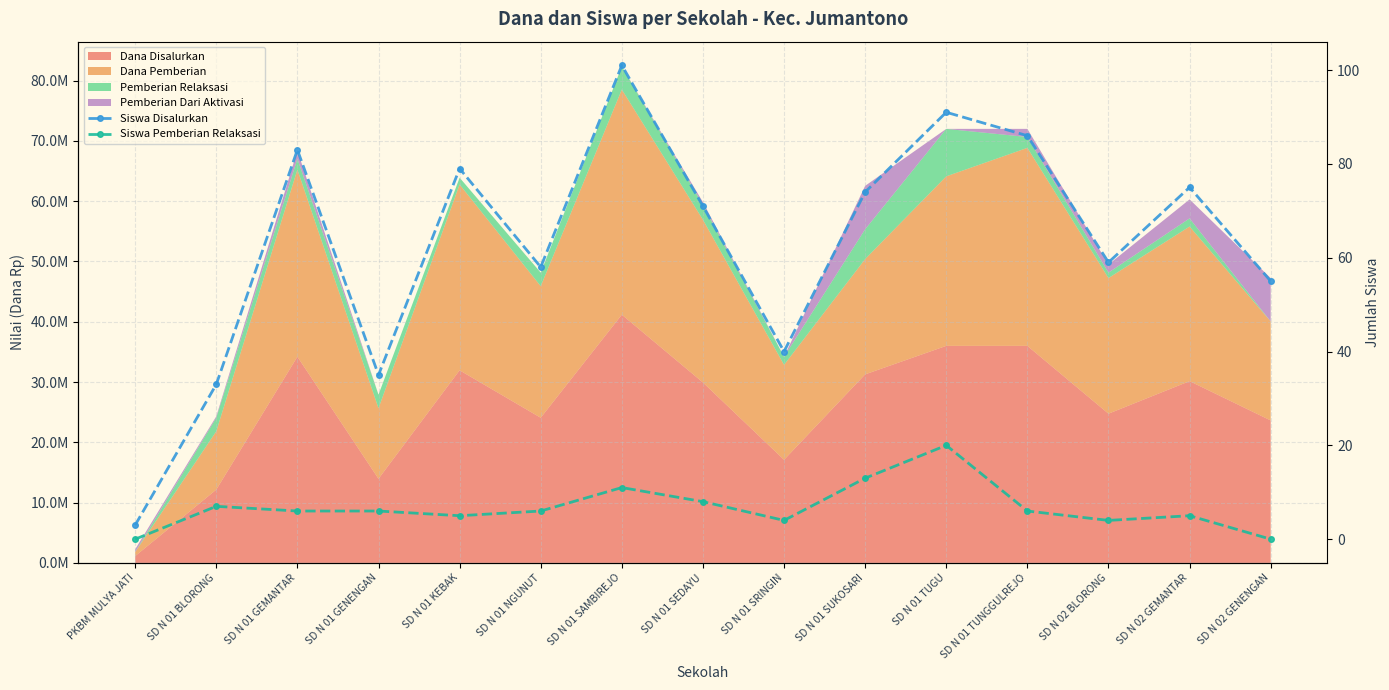

What is the maximum value for Siswa Disalurkan?

101